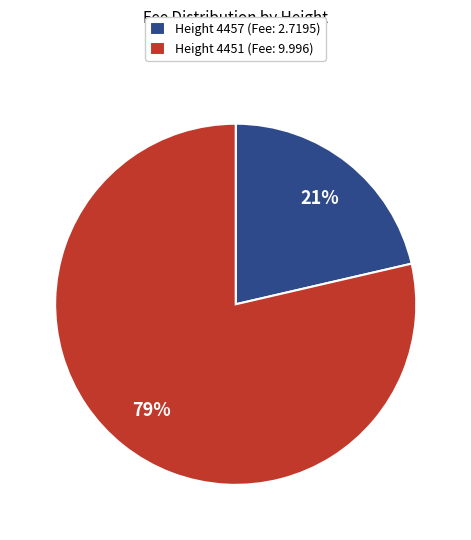

To the nearest percent, what portion does Height 4457 (Fee: 2.7195) represent?

21%